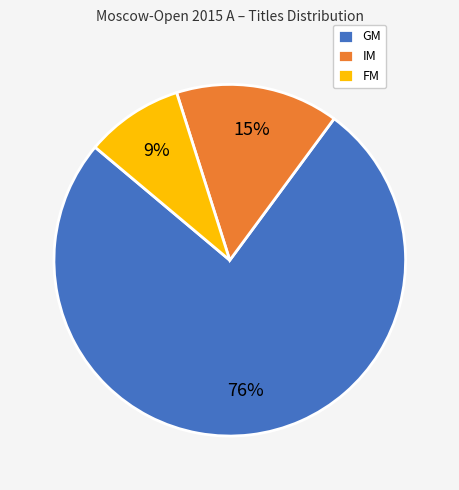

Which slice is the smallest?

FM